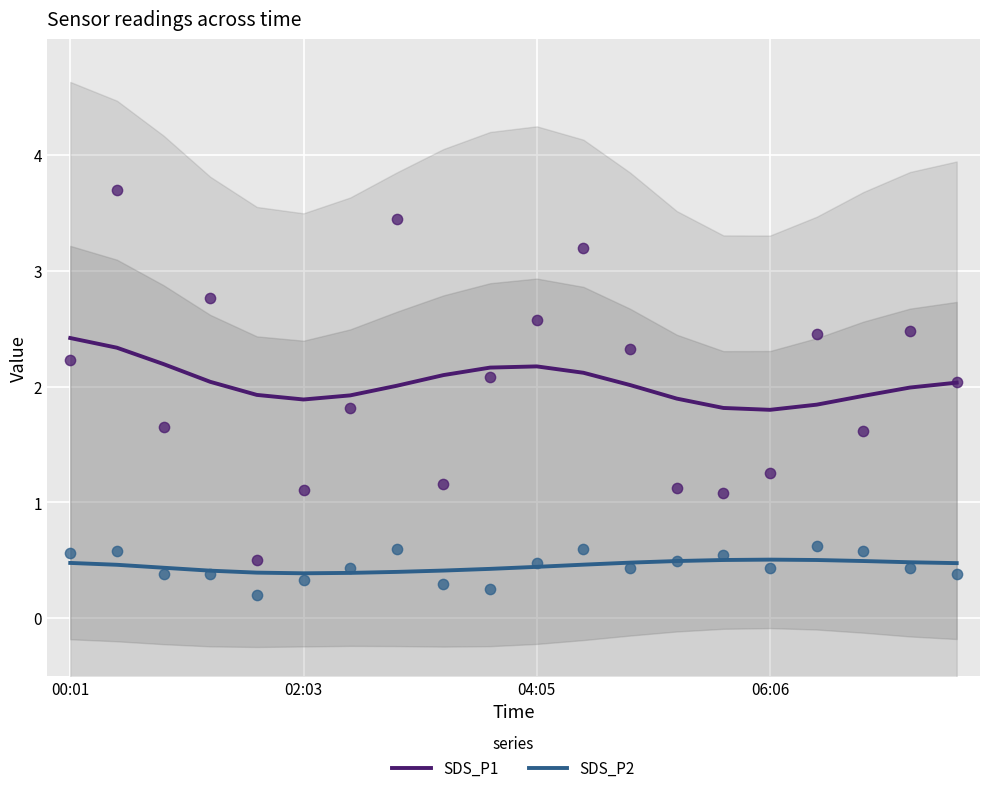

The value of SDS_P1 at 02:03 is 1.9. True or false?

True